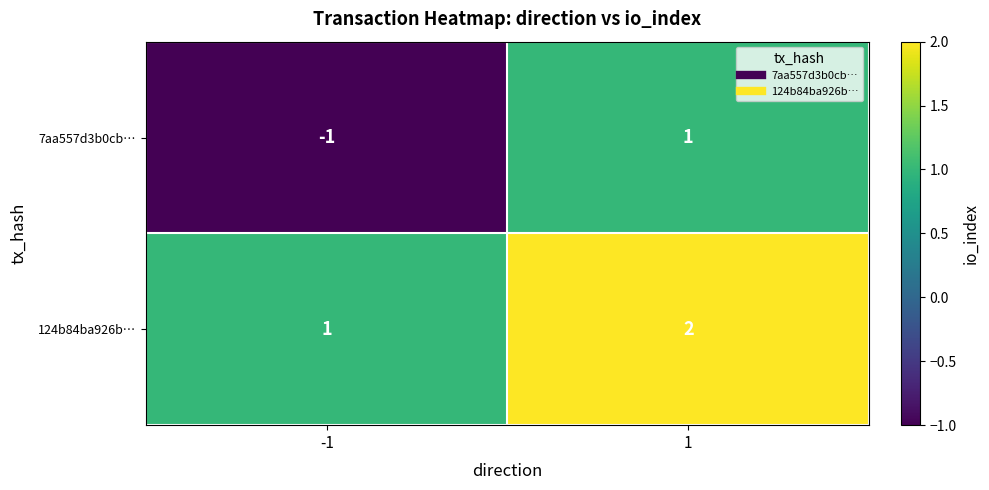

Which label corresponds to the largest value in the chart?

1